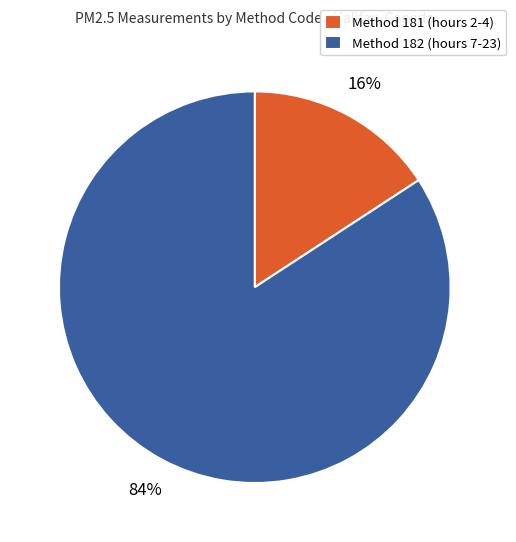

What is the majority slice?

Method 182